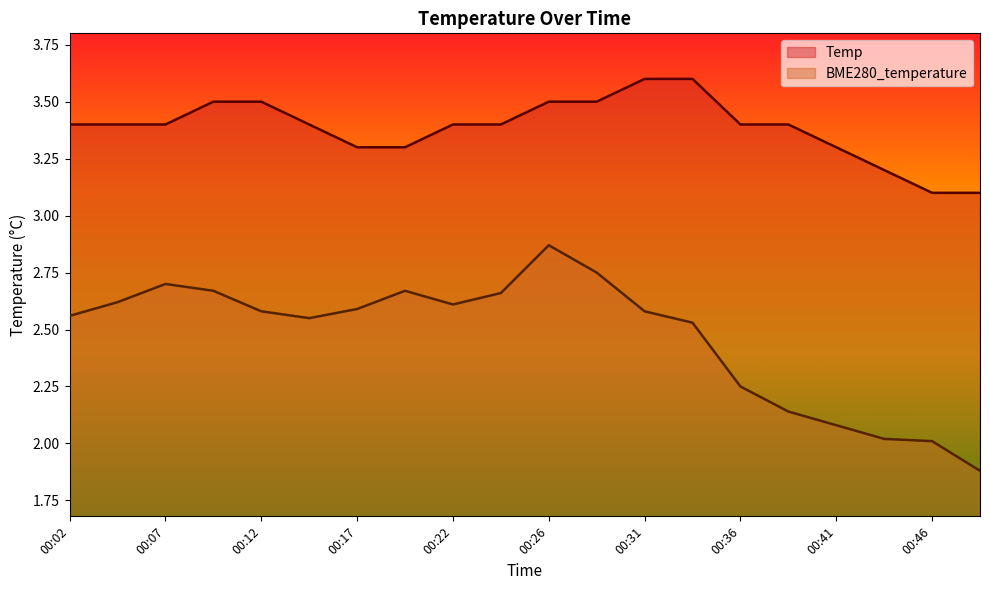

What is the approximate value of BME280_temperature at 00:24?

2.7